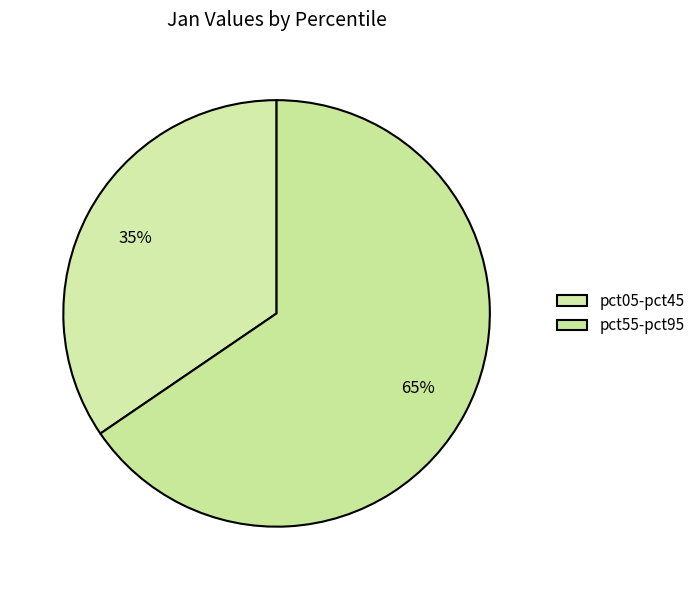

How many slices are in this pie chart?

2